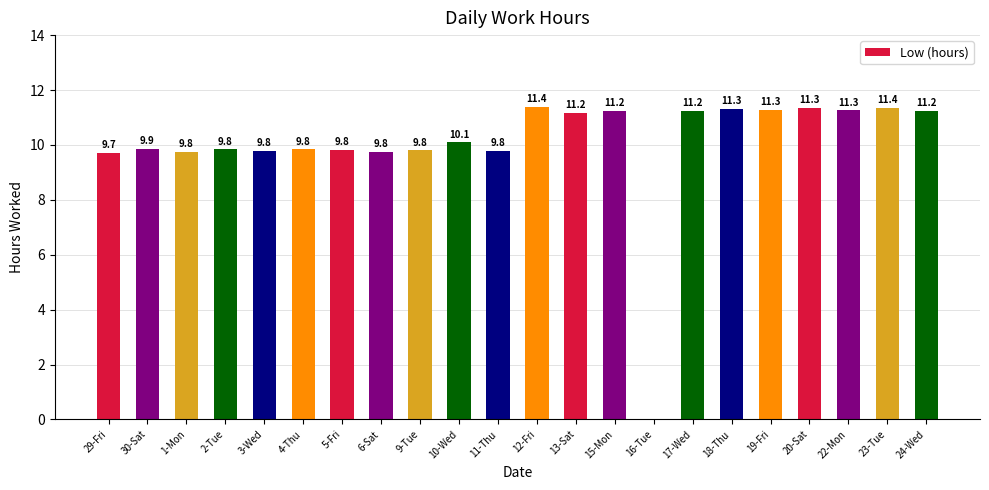

Between 15-Mon and 30-Sat, which is larger?

15-Mon